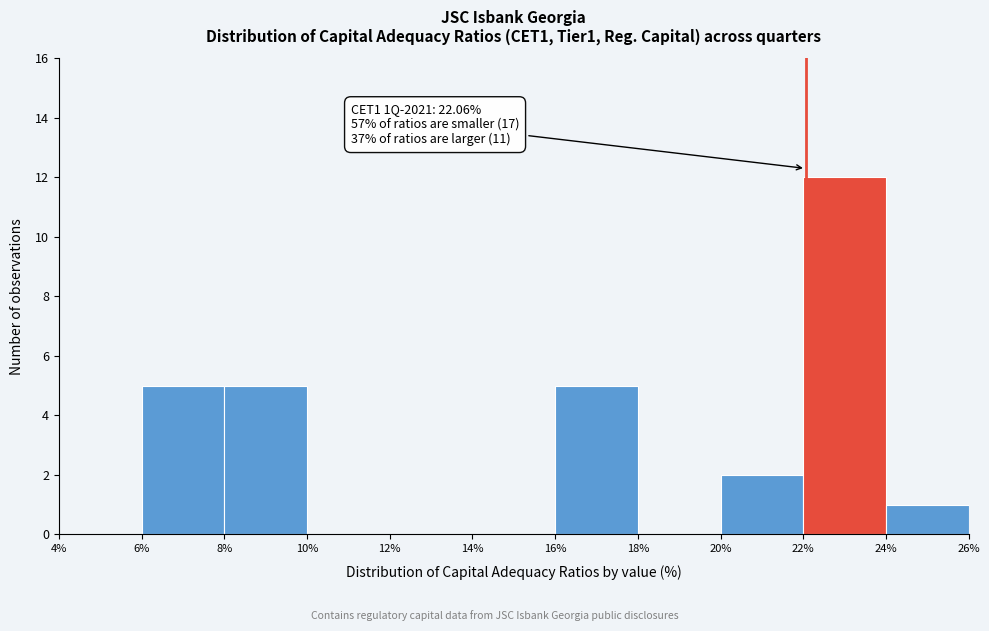

Over which range of the x-axis is the bar tallest?

22% to 24%